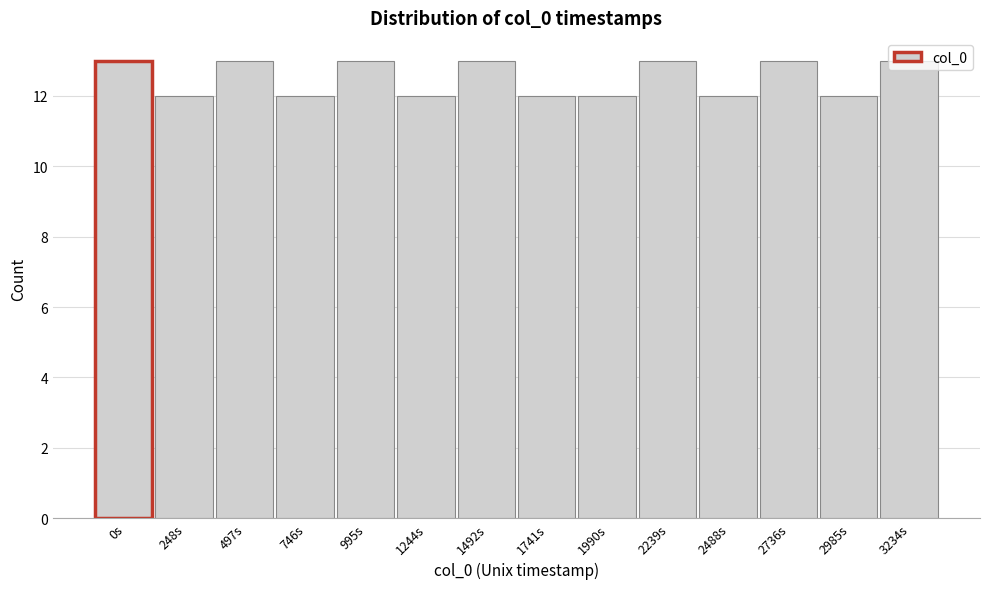

What is the label of the 10th bar from the right?

995s